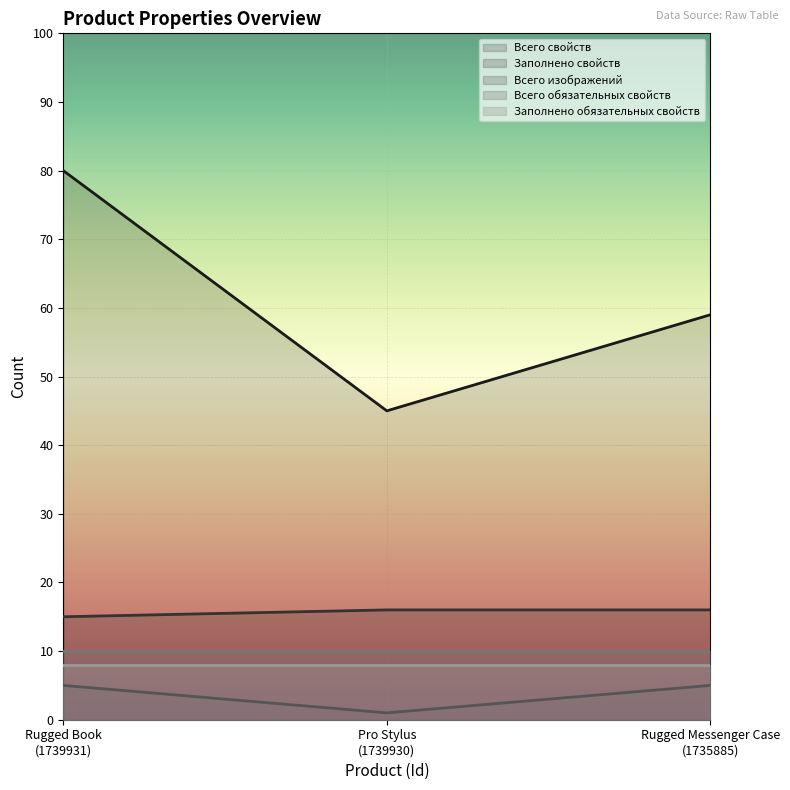

Where does the Всего свойств series first go above 59?

Rugged Book
(1739931)